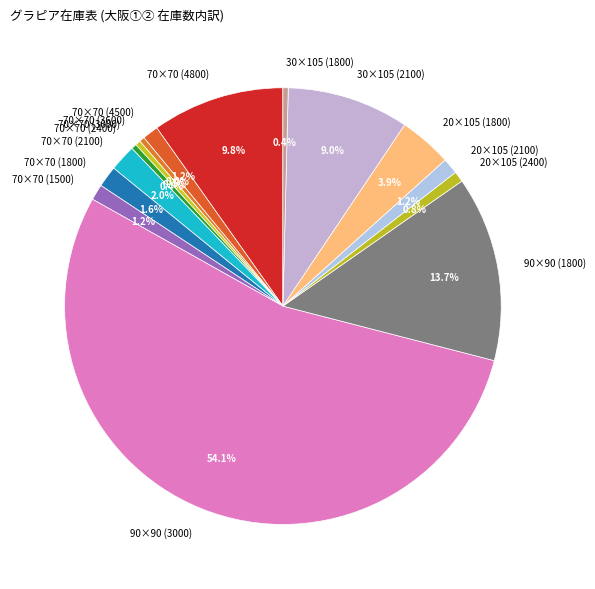

Does any single category account for the majority?

Yes